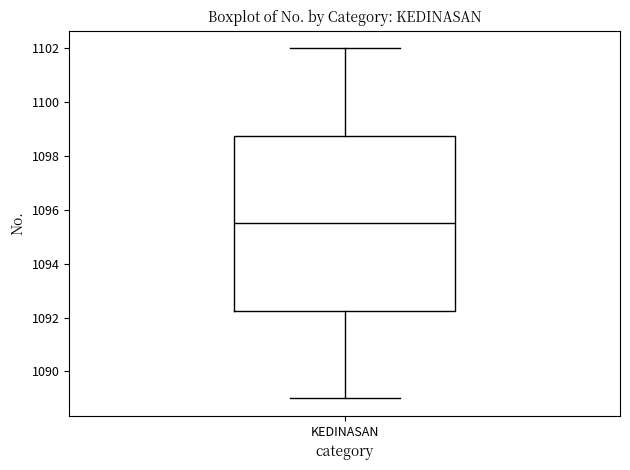

Transcribe this box plot: give where the median line is, the range the box spans, and where the two whiskers end, as read against the y-axis. The values are not printed on the chart, so give them approximately, as read against the axis.

median 1095.6, box 1092.2 to 1098.8, whiskers 1089.0 to 1102.0